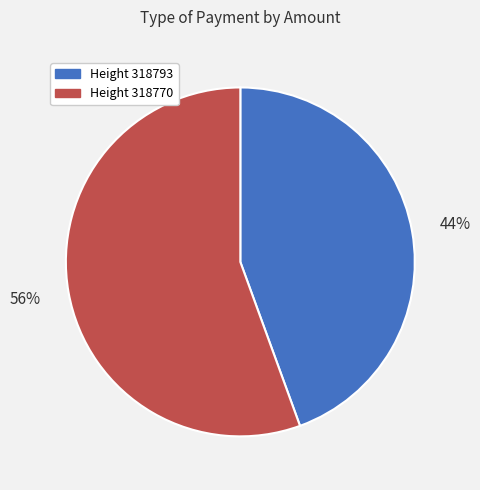

To the nearest percent, what is the average slice percentage?

50%